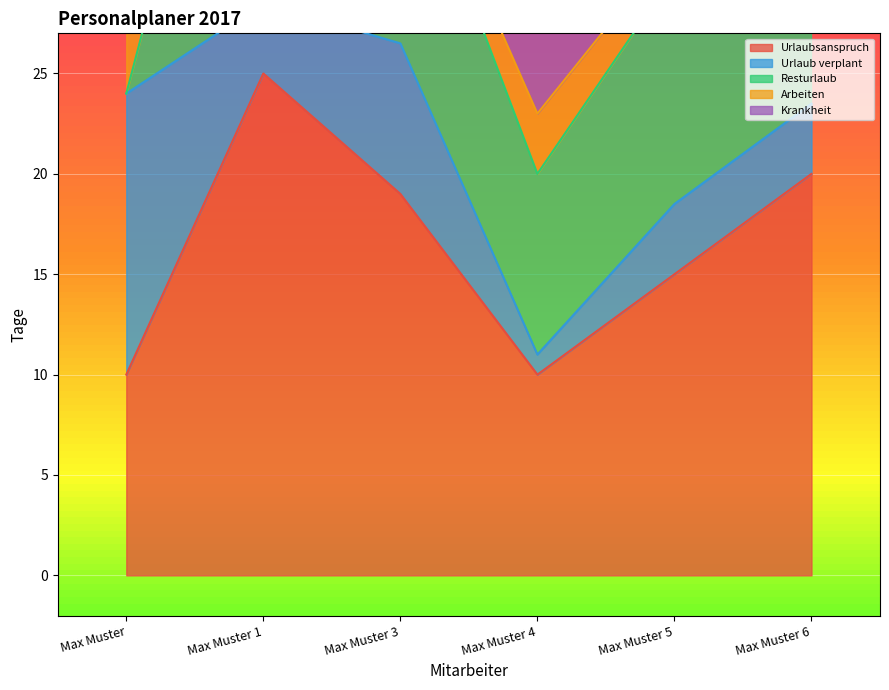

How many values in the Urlaubsanspruch series exceed 19?

2